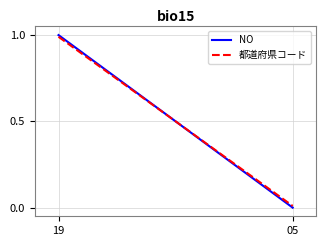

How many times do NO and 都道府県コード cross each other?

1